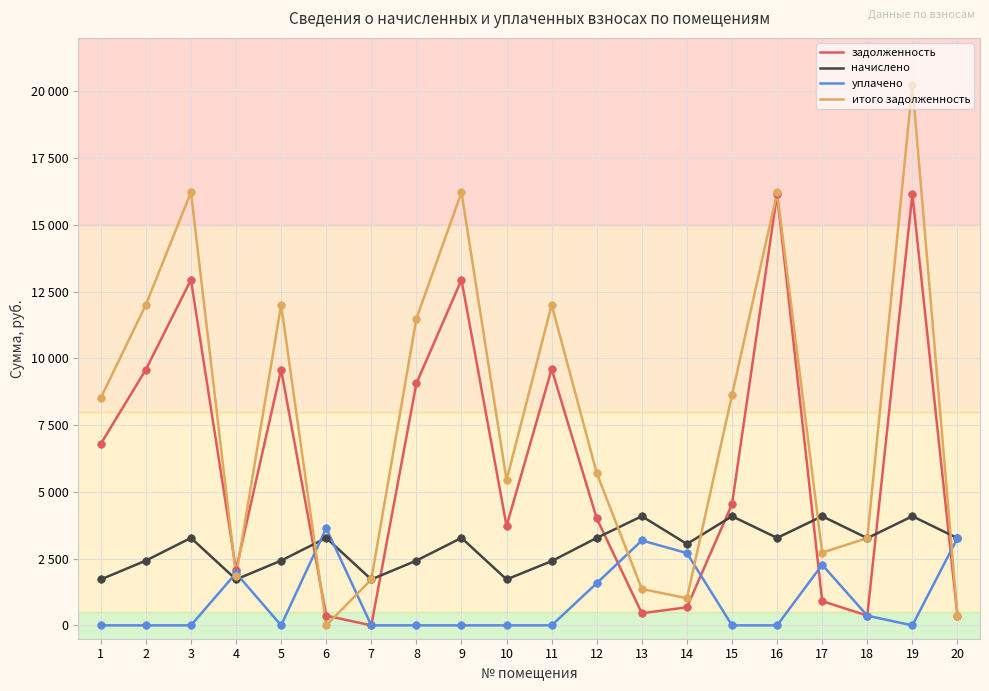

Is the value of задолженность at 6 greater than the value of начислено at 2?

No